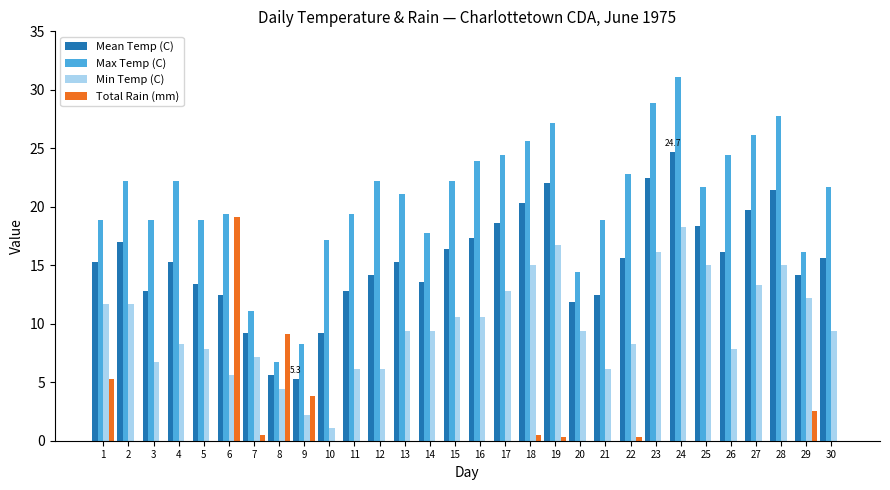

What is the sum of all Total Rain (mm) values?

41.4